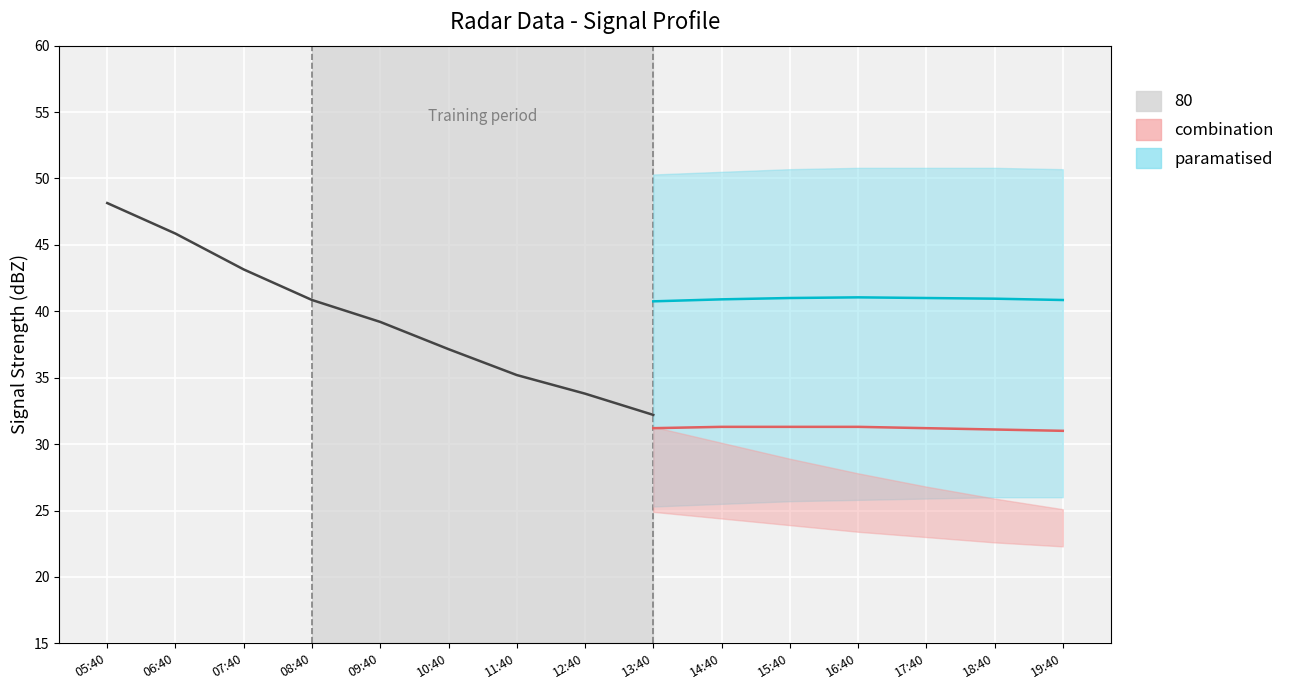

List the labels in order of value, smallest first.

13:40, 12:40, 11:40, 10:40, 09:40, 08:40, 07:40, 06:40, 05:40